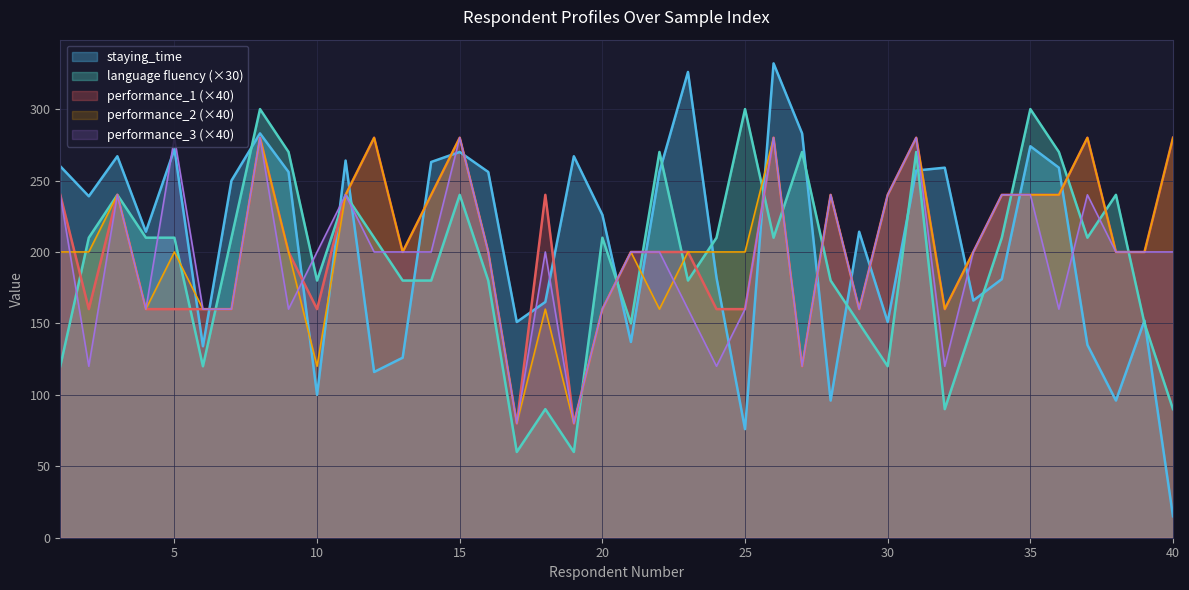

Which series has the largest range (max minus min)?

staying_time